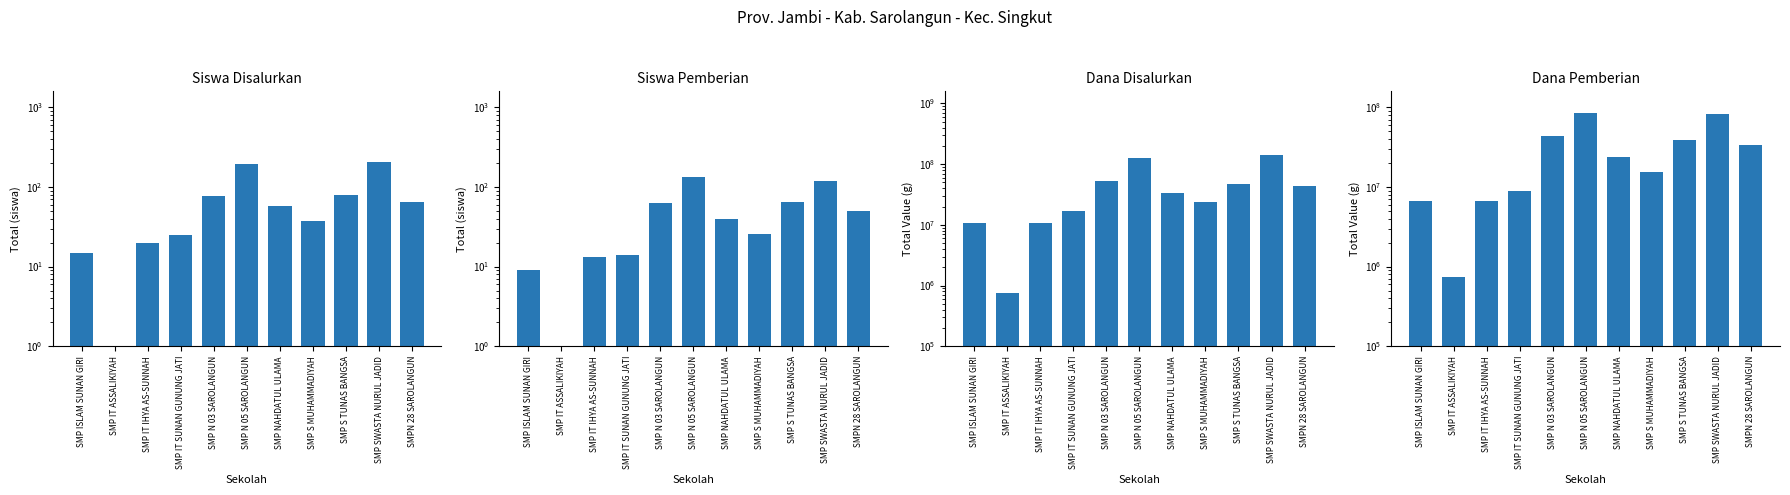

What is the difference between the highest and lowest values at SMP ISLAM SUNAN GIRI?

10874991